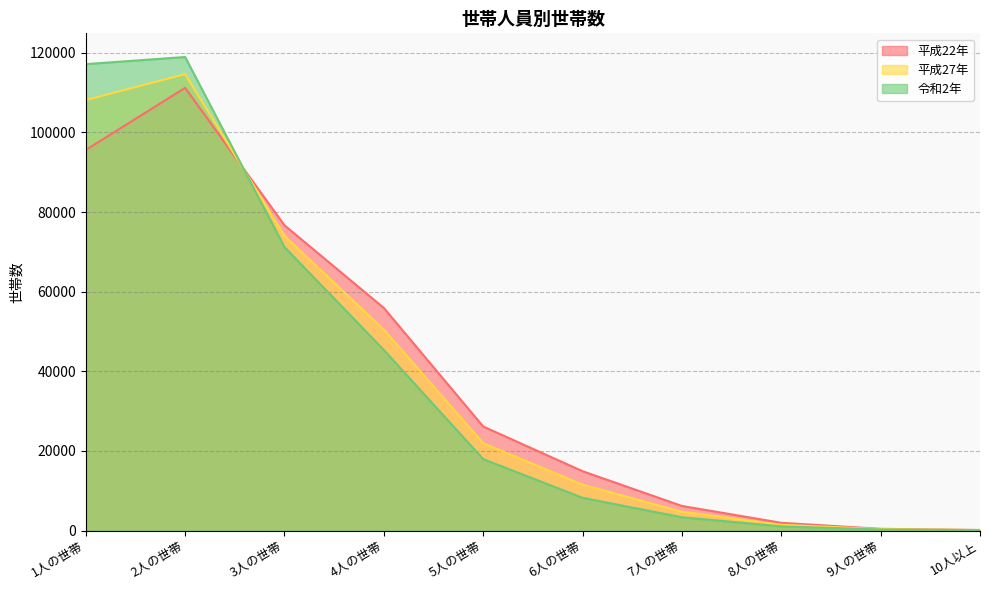

In 平成22年, how many points are higher than both neighbors (excluding endpoints)?

1